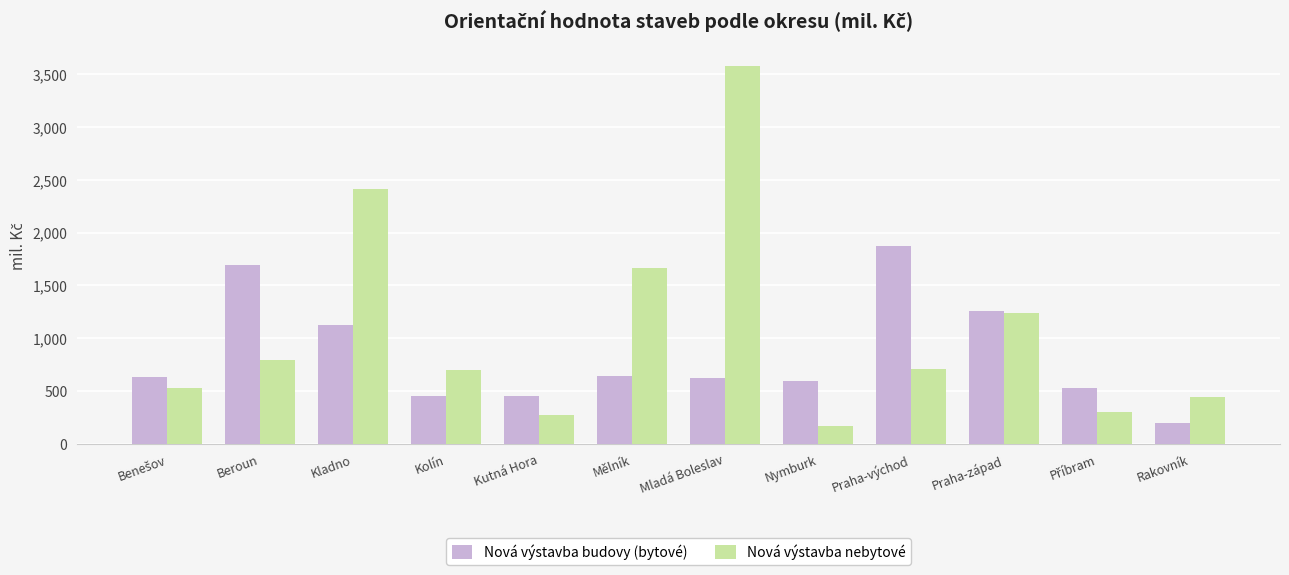

Does the chart contain stacked bars?

No